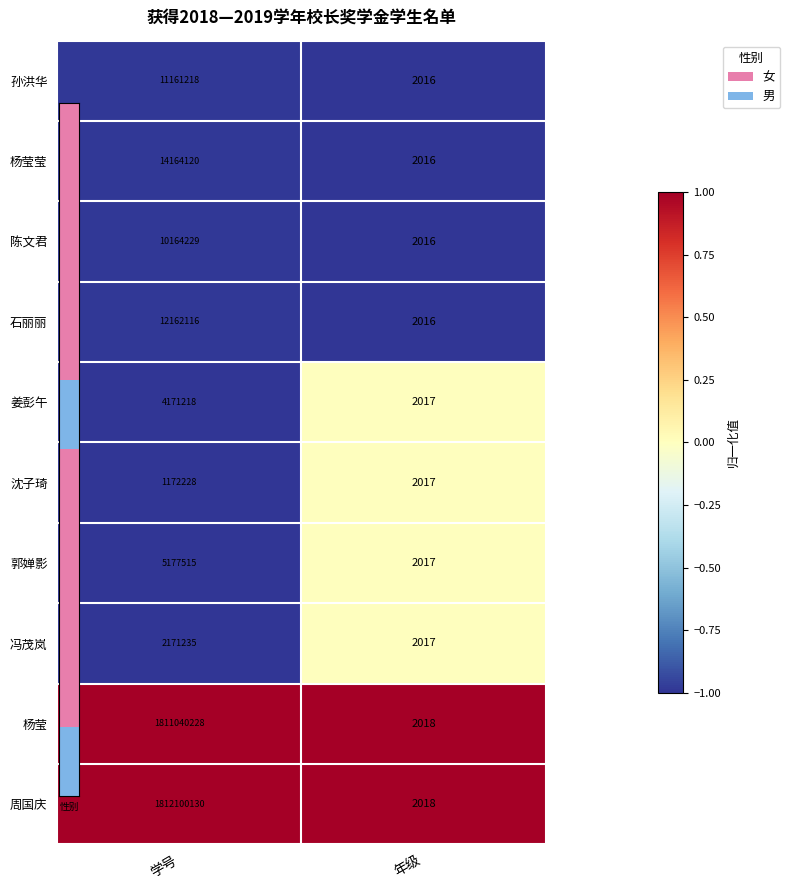

Reading left to right, what are all the values shown in this chart?

孙洪华: 11161218	2016
杨莹莹: 14164120	2016
陈文君: 10164229	2016
石丽丽: 12162116	2016
姜彭午: 4171218	2017
沈子琦: 1172228	2017
郭婵影: 5177515	2017
冯茂岚: 2171235	2017
杨莹: 1811040228	2018
周国庆: 1812100130	2018